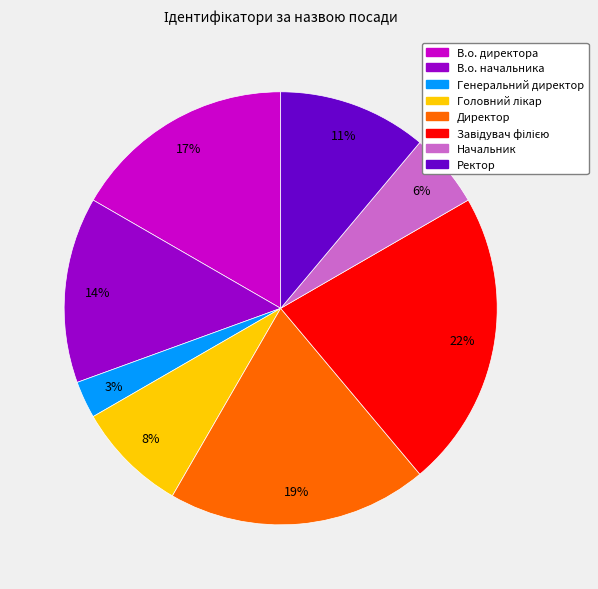

Is Директор the majority of the pie?

No